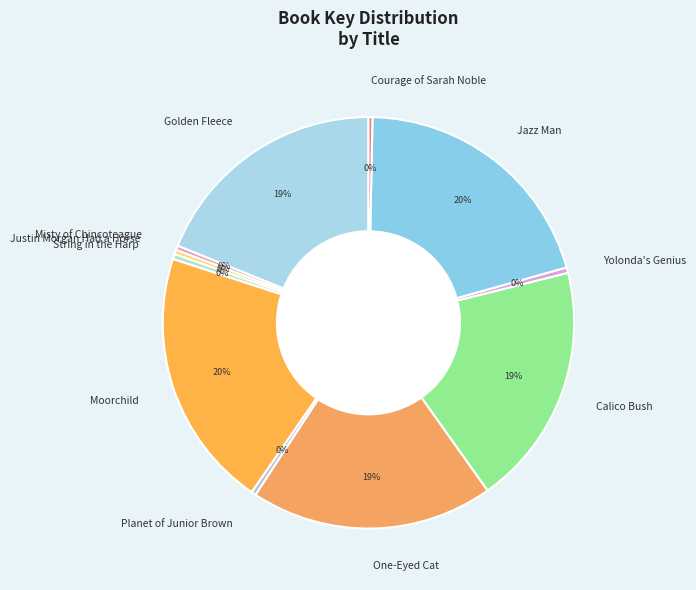

Is it true that Yolonda's Genius is 0% of the pie?

True